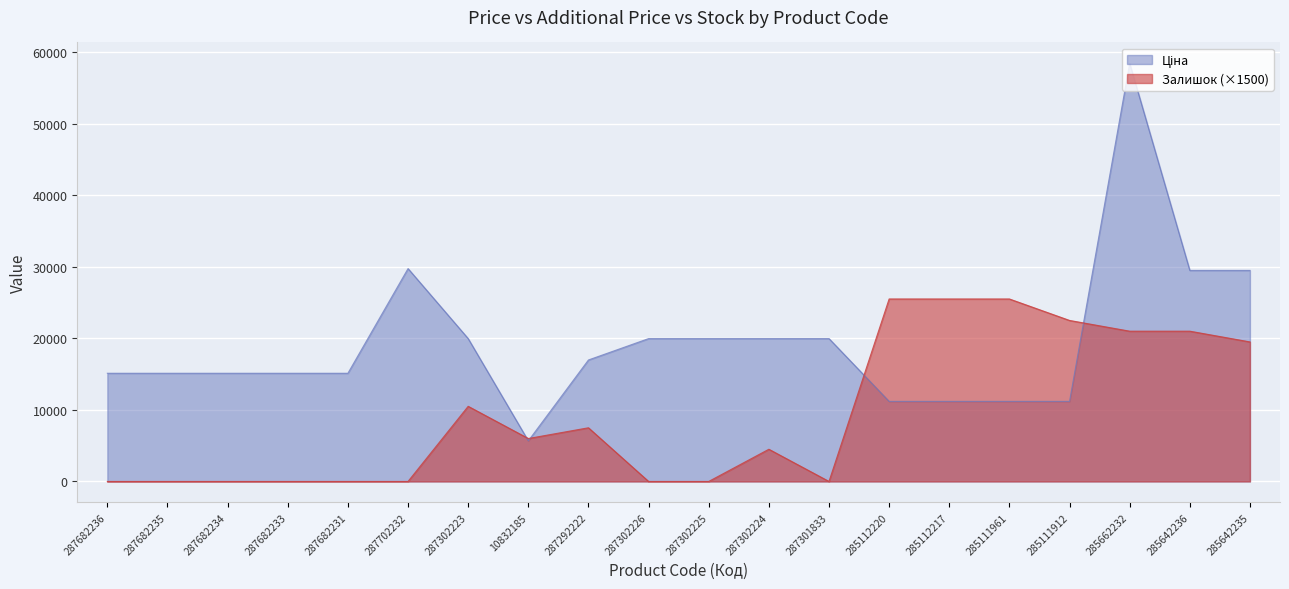

What is the label of the 11th point from the left?

287302225